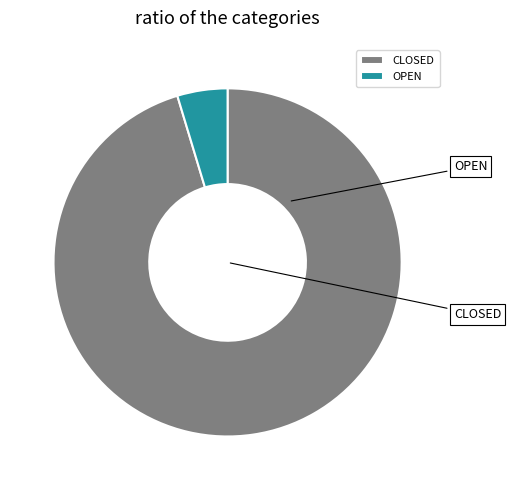

Does any single category account for the majority?

Yes